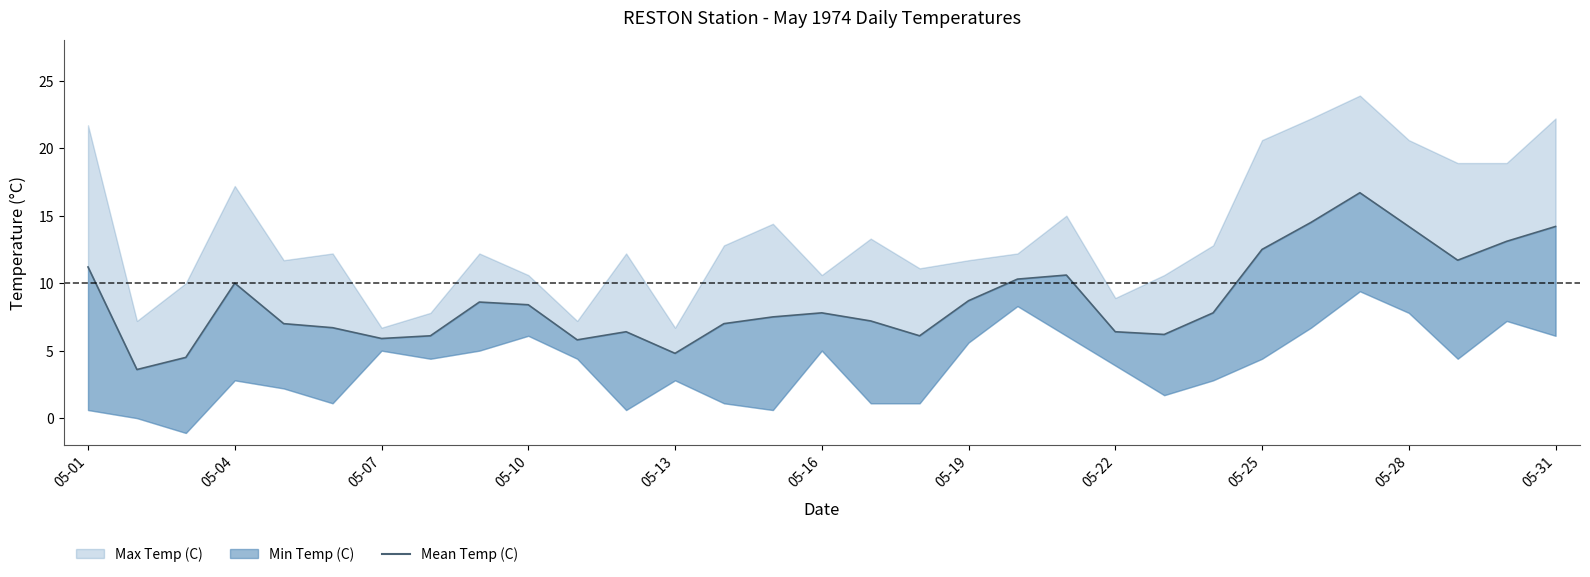

What position from the right is 23?

8